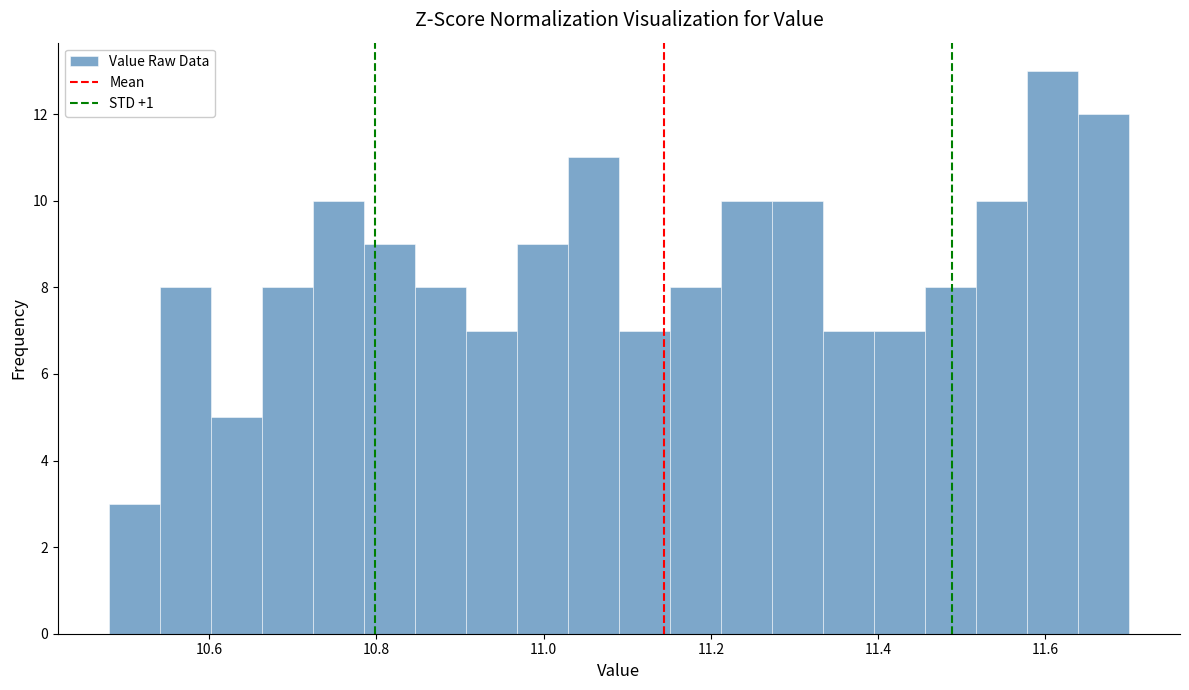

Read against the x-axis, roughly where is the centre of the tallest bar?

11.60